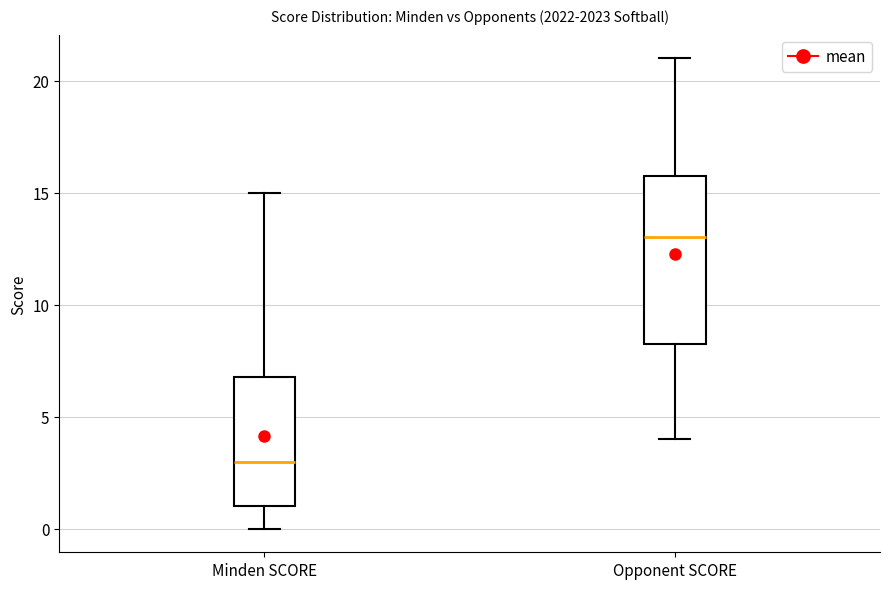

Where does the upper whisker of the box for Minden SCORE end on the y-axis? The values are not printed on the chart, so give them approximately, as read against the axis.

15.0